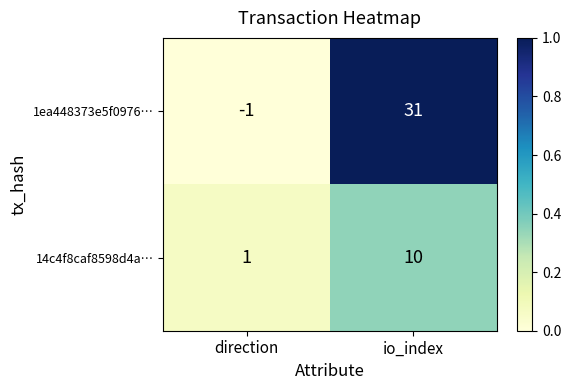

Which series has the largest range (max minus min)?

1ea448373e5f0976…